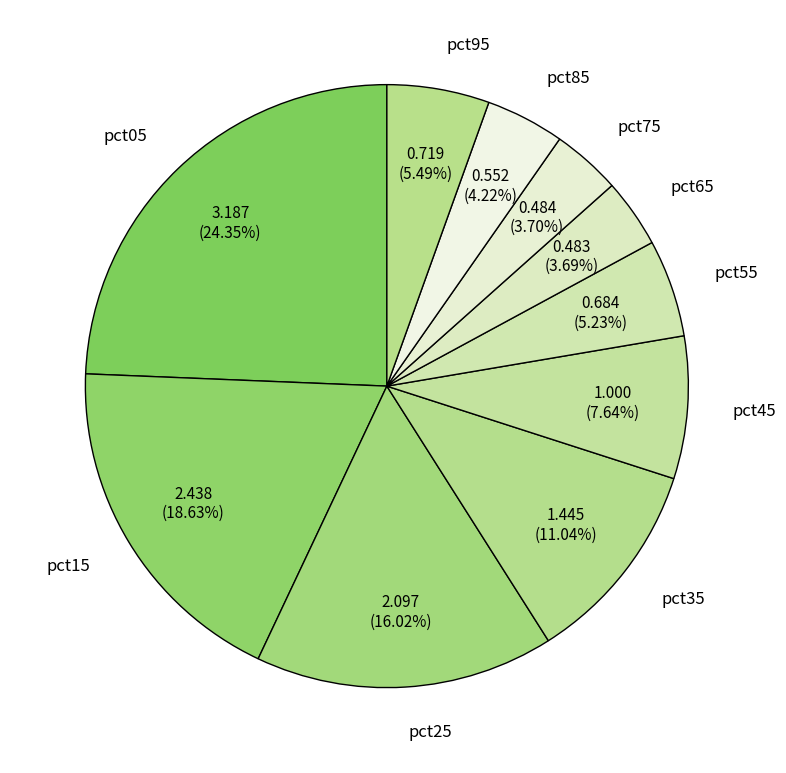

What percentage do pct95 and pct65 together represent?

9.2%